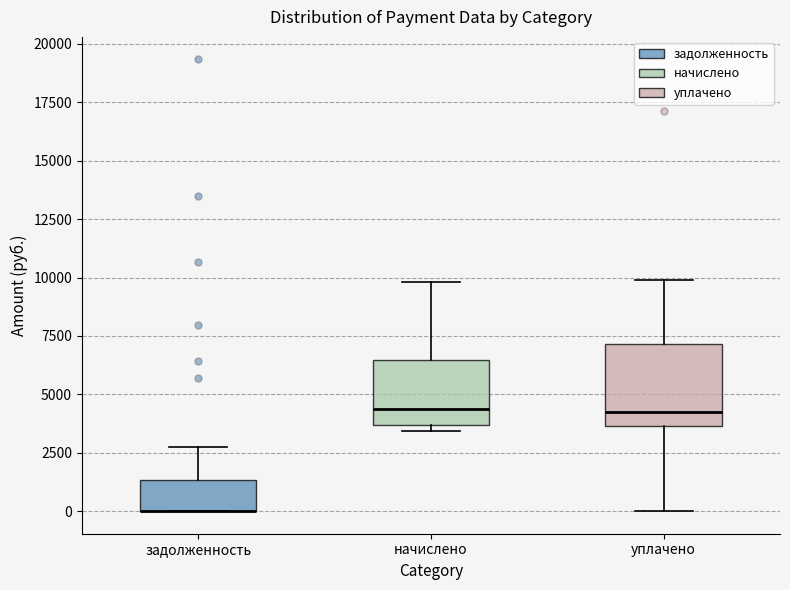

Reading left to right, read every box against the y-axis: the position of its median line, the range the box covers, and the ends of its whiskers. The values are not printed on the chart, so give them approximately, as read against the axis.

задолженность: median 0 (drawn on the box's lower edge), box 0 to 1500, whiskers 0 to 2500
начислено: median 4500, box 3500 to 6500, whiskers 3500 (just below the box's lower edge) to 10000
уплачено: median 4000, box 3500 to 7000, whiskers 0 to 10000